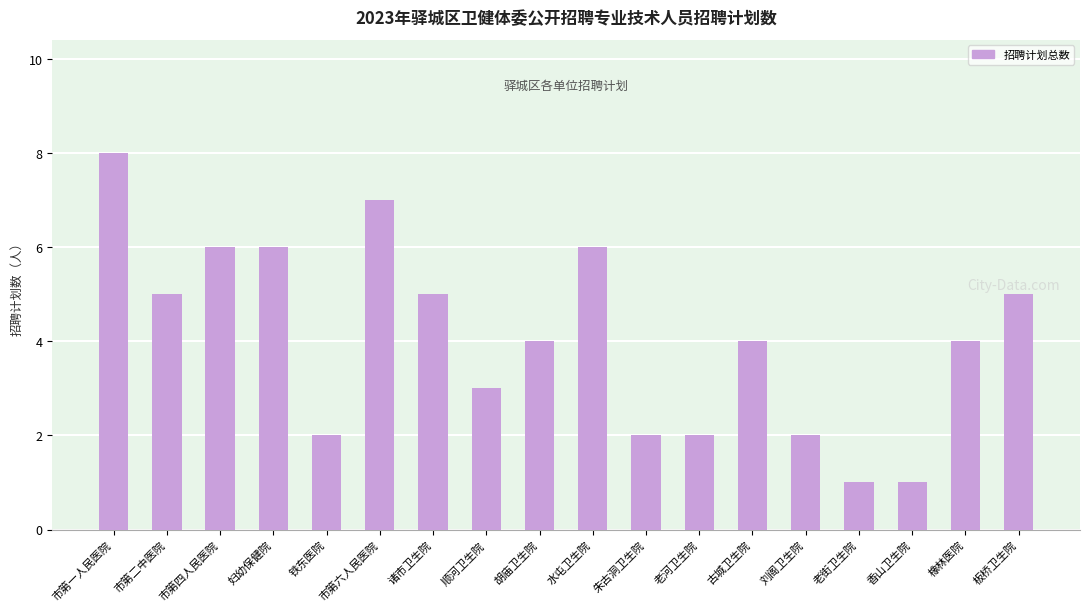

What position from the right is 诸市卫生院?

12